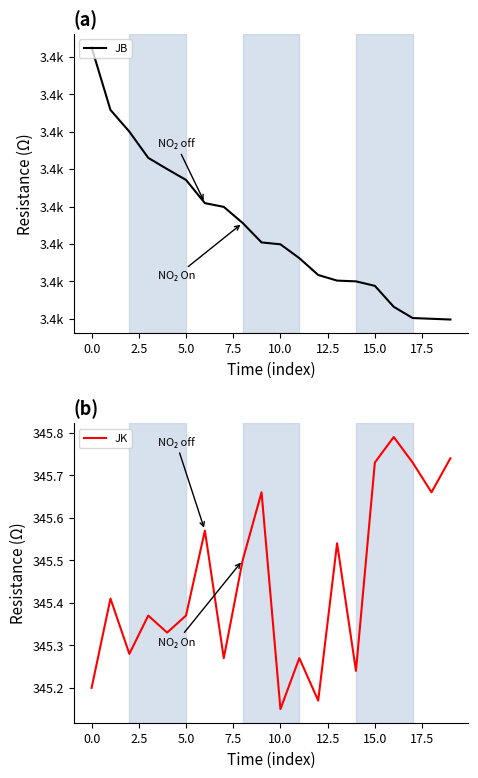

How many data points in JB are above 3411?

10